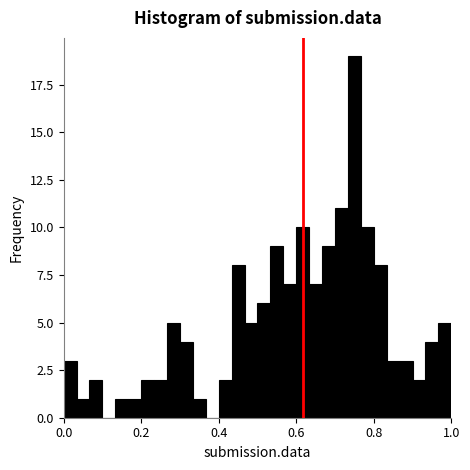

Read against the x-axis, roughly where is the centre of the tallest bar?

0.76